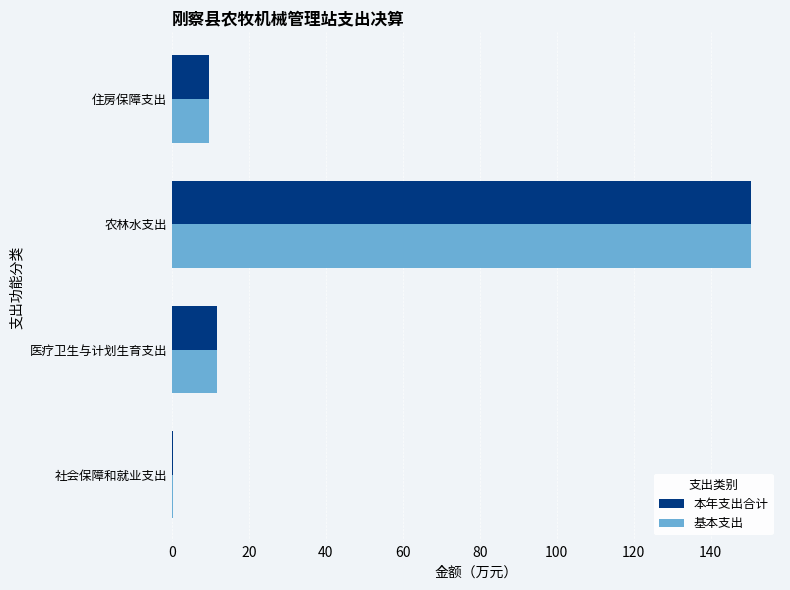

What is the sum of the 本年支出合计 values at 农林水支出 and 医疗卫生与计划生育支出?

162.1